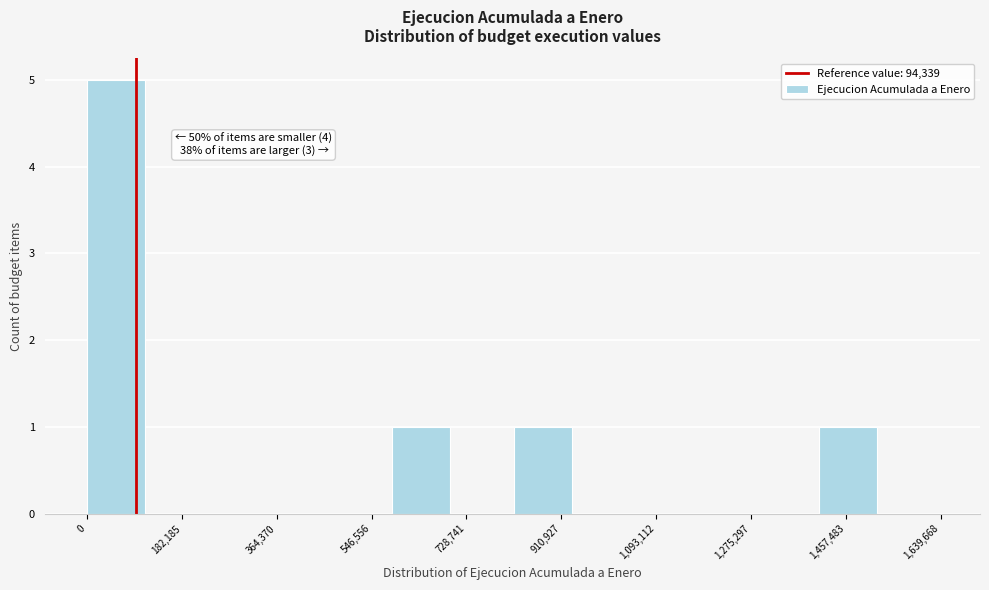

Which range on the x-axis has the tallest bar?

0 to 120000